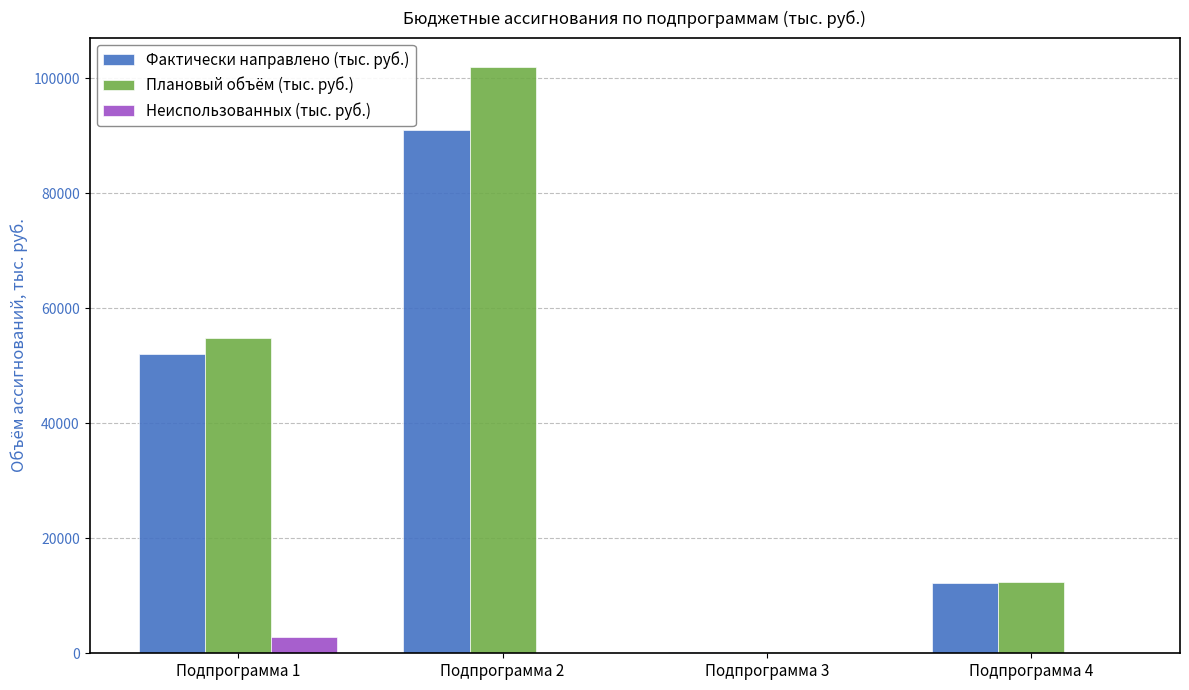

Which series has the widest spread of values?

Плановый объём (тыс. руб.)